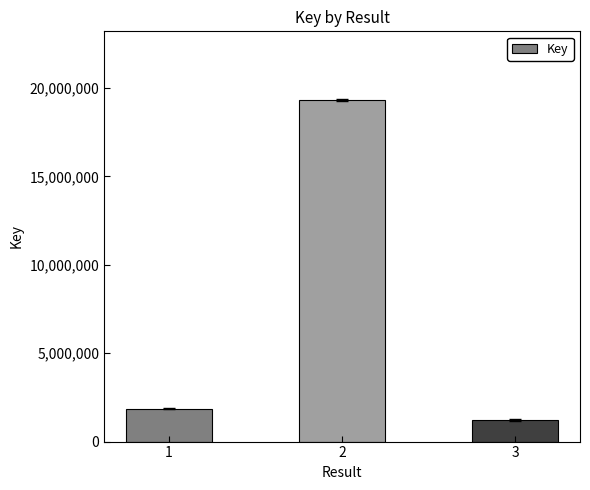

What is the change in value from 1 to 3?

-636259